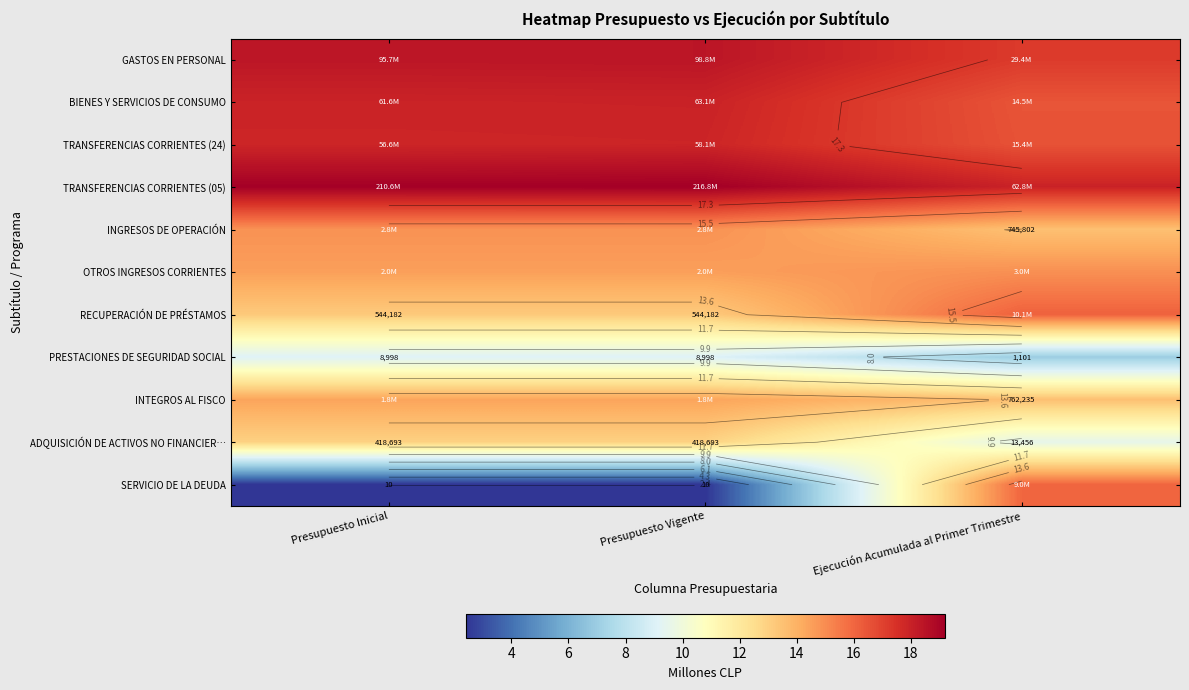

Is it true that OTROS INGRESOS CORRIENTES equals 4.0 at Ejecución Acumulada al Primer Trimestre?

False